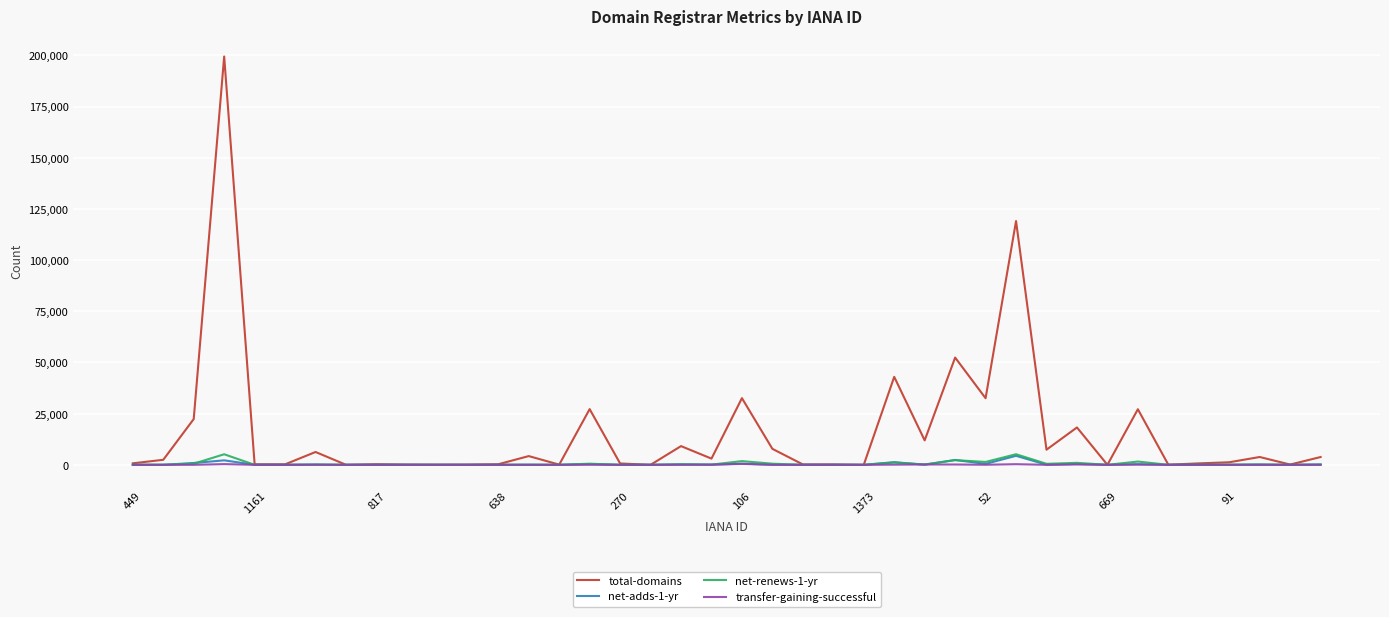

Which series has the largest total across all categories?

total-domains